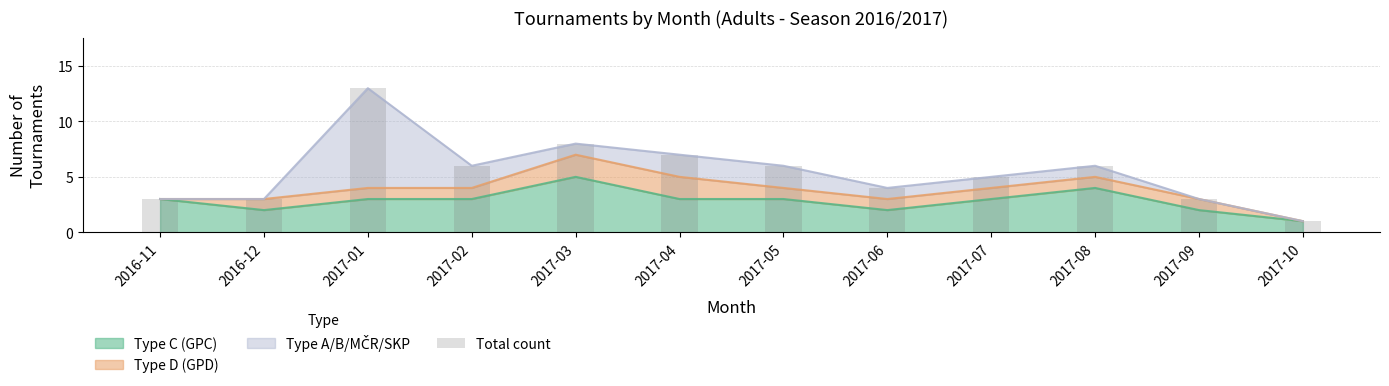

Rank the categories by value from highest to lowest.

2017-01, 2017-03, 2017-04, 2017-02, 2017-05, 2017-08, 2017-07, 2017-06, 2016-11, 2016-12, 2017-09, 2017-10